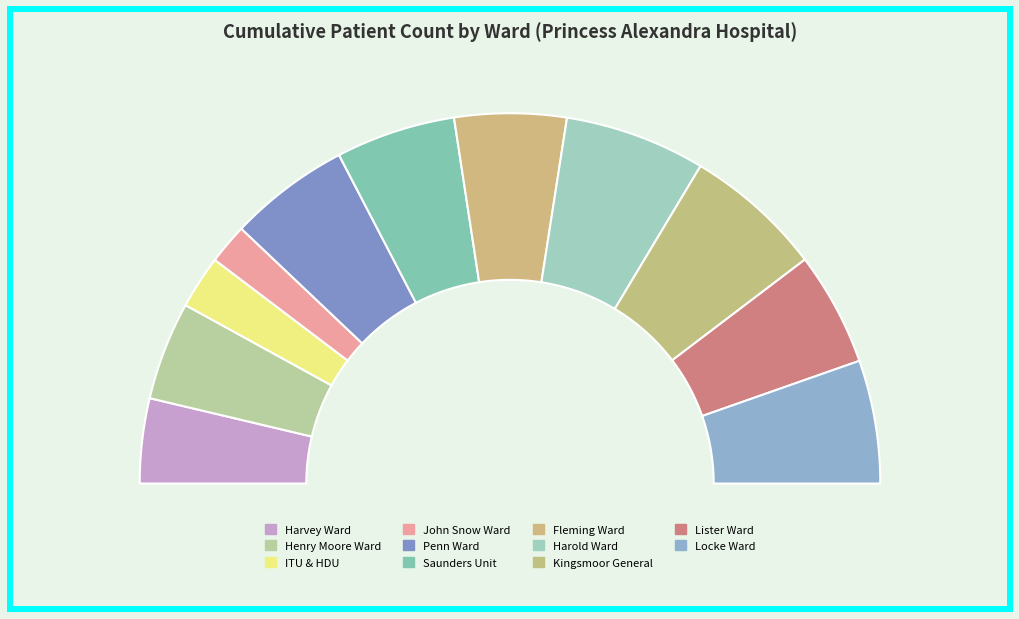

How many slices are in this pie chart?

11